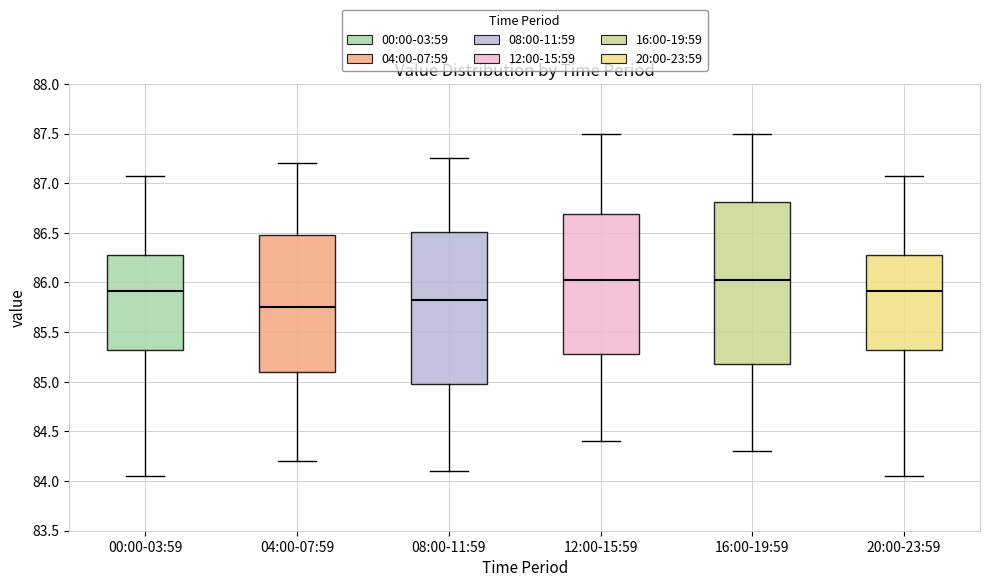

Comparing the boxes themselves (not the whiskers), which one is the tallest?

16:00-19:59